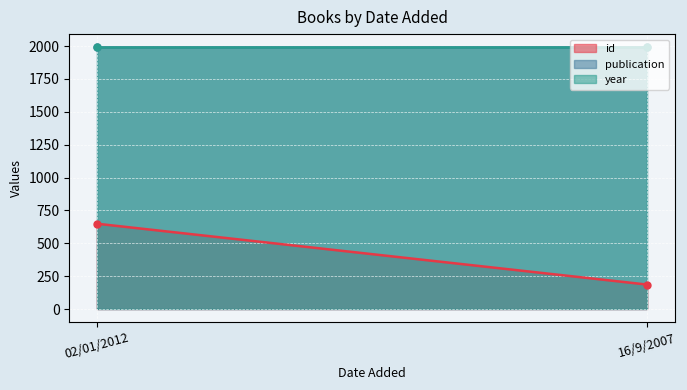

What is the average value of the publication series?

1991